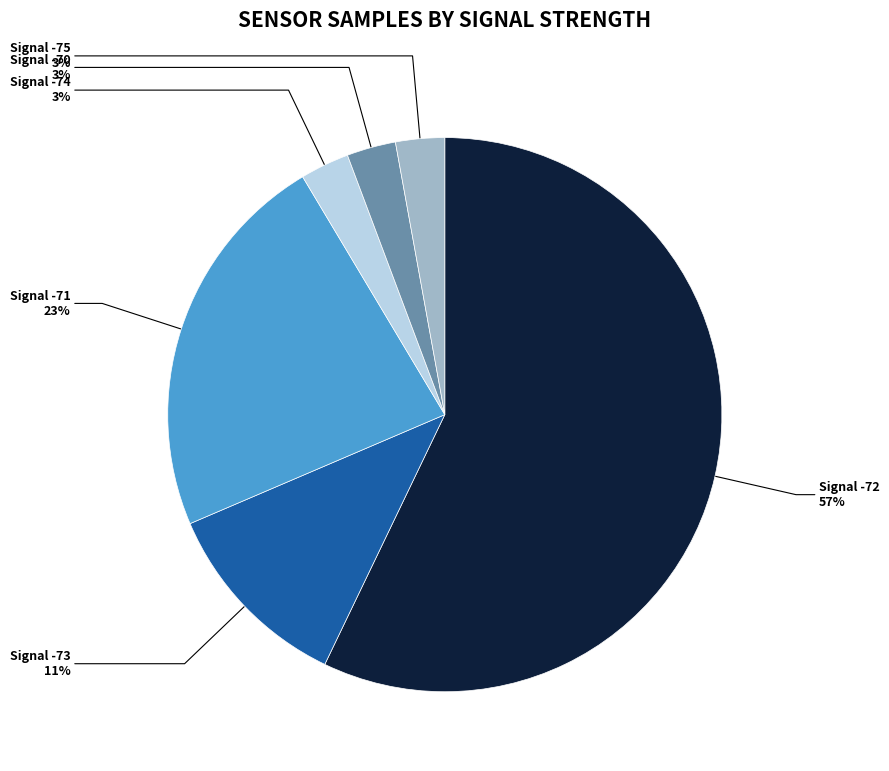

Is it true that Signal -75 is 3% of the pie?

True